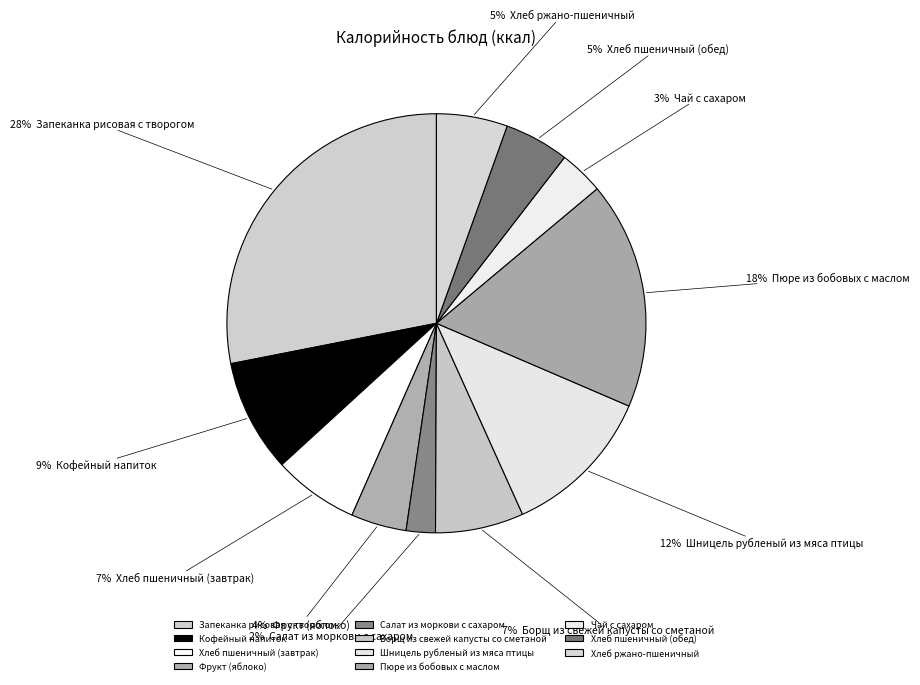

Is it true that Салат из моркови с сахаром is 15% of the pie?

False